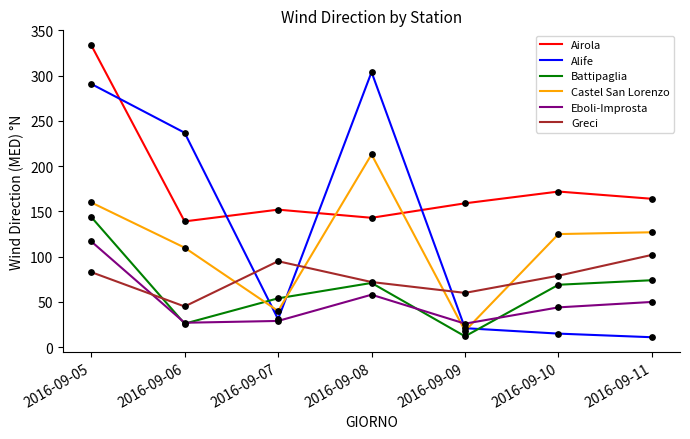

Which series has the widest spread of values?

Alife